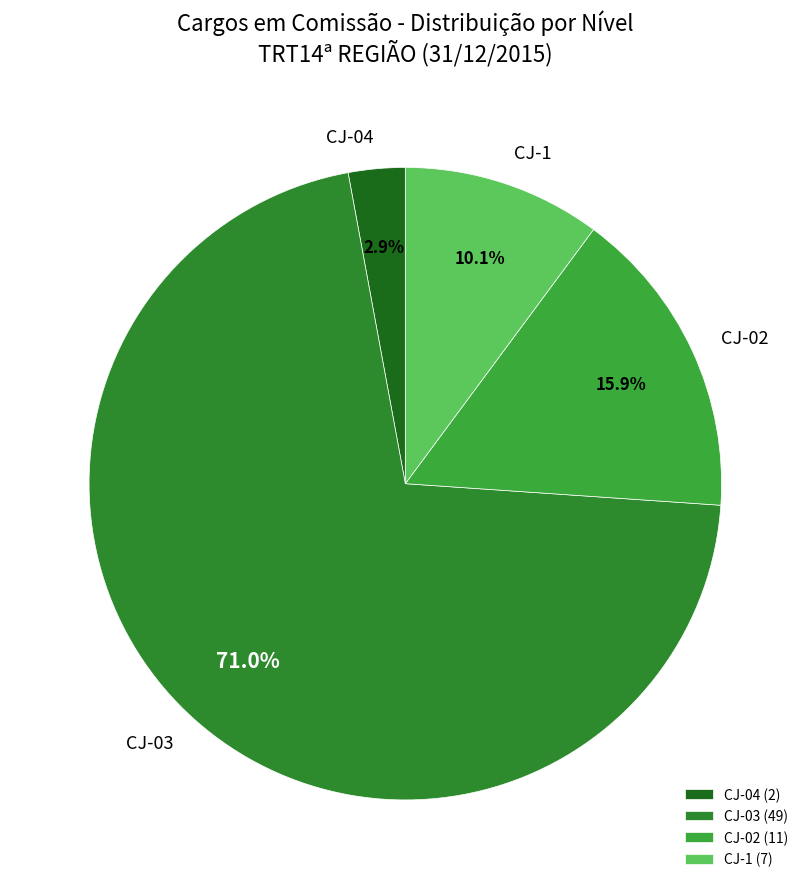

Between CJ-1 and CJ-03, which is larger?

CJ-03